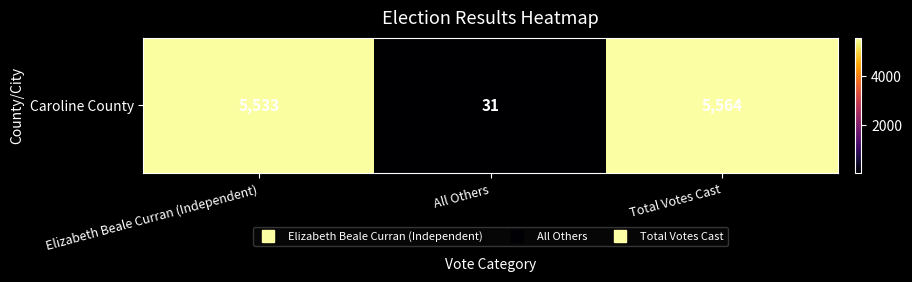

List the labels in order of value, smallest first.

All Others, Elizabeth Beale Curran (Independent), Total Votes Cast